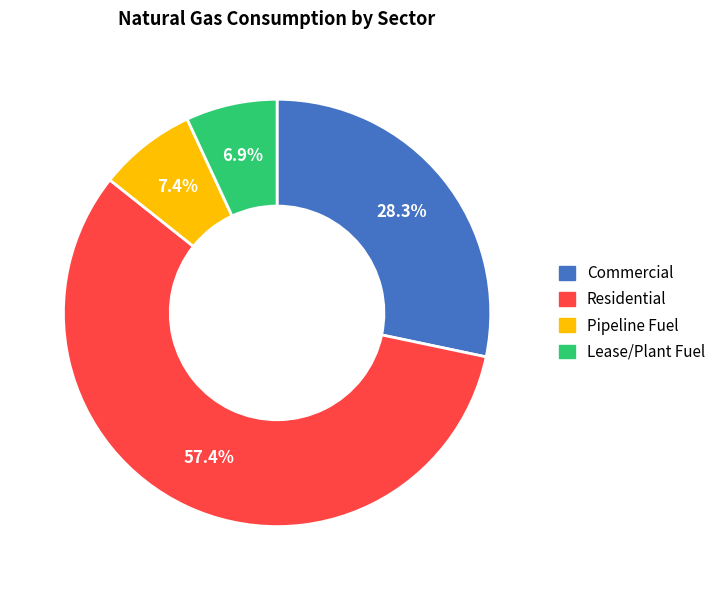

Is there any slice that represents more than half of the pie?

Yes